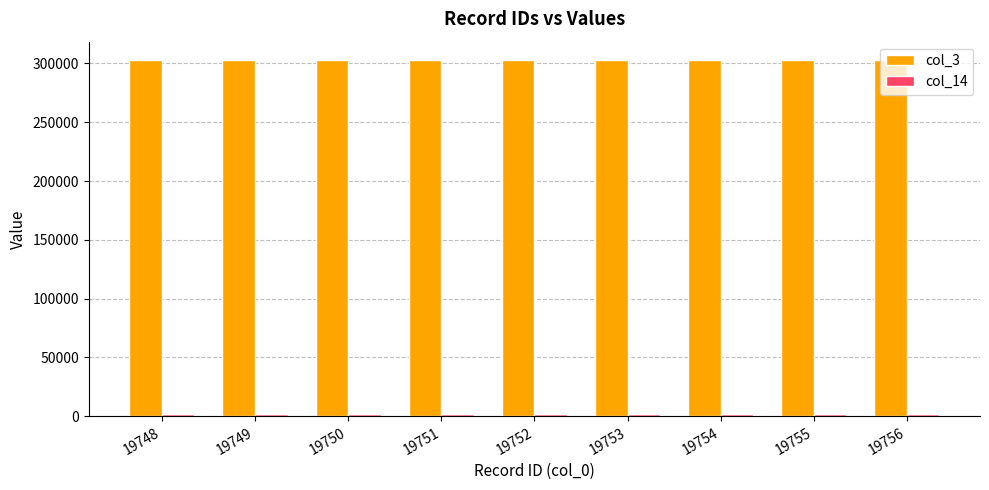

At how many categories does at least one series exceed 28280?

9